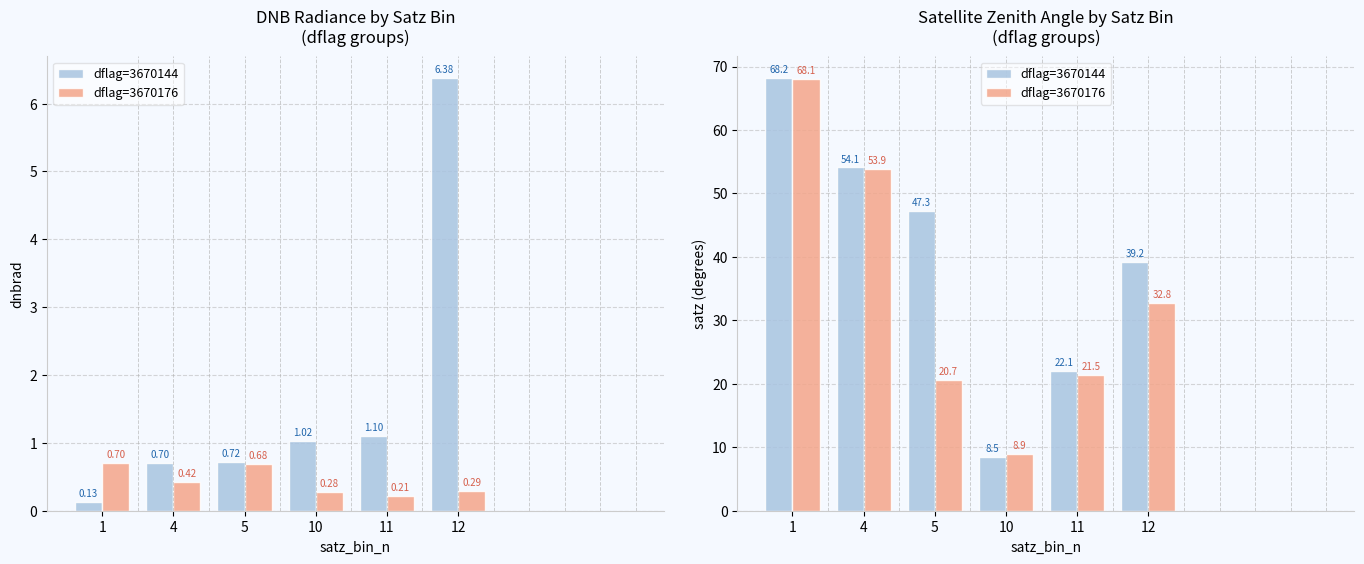

Which has a higher value, 5 or 1?

1